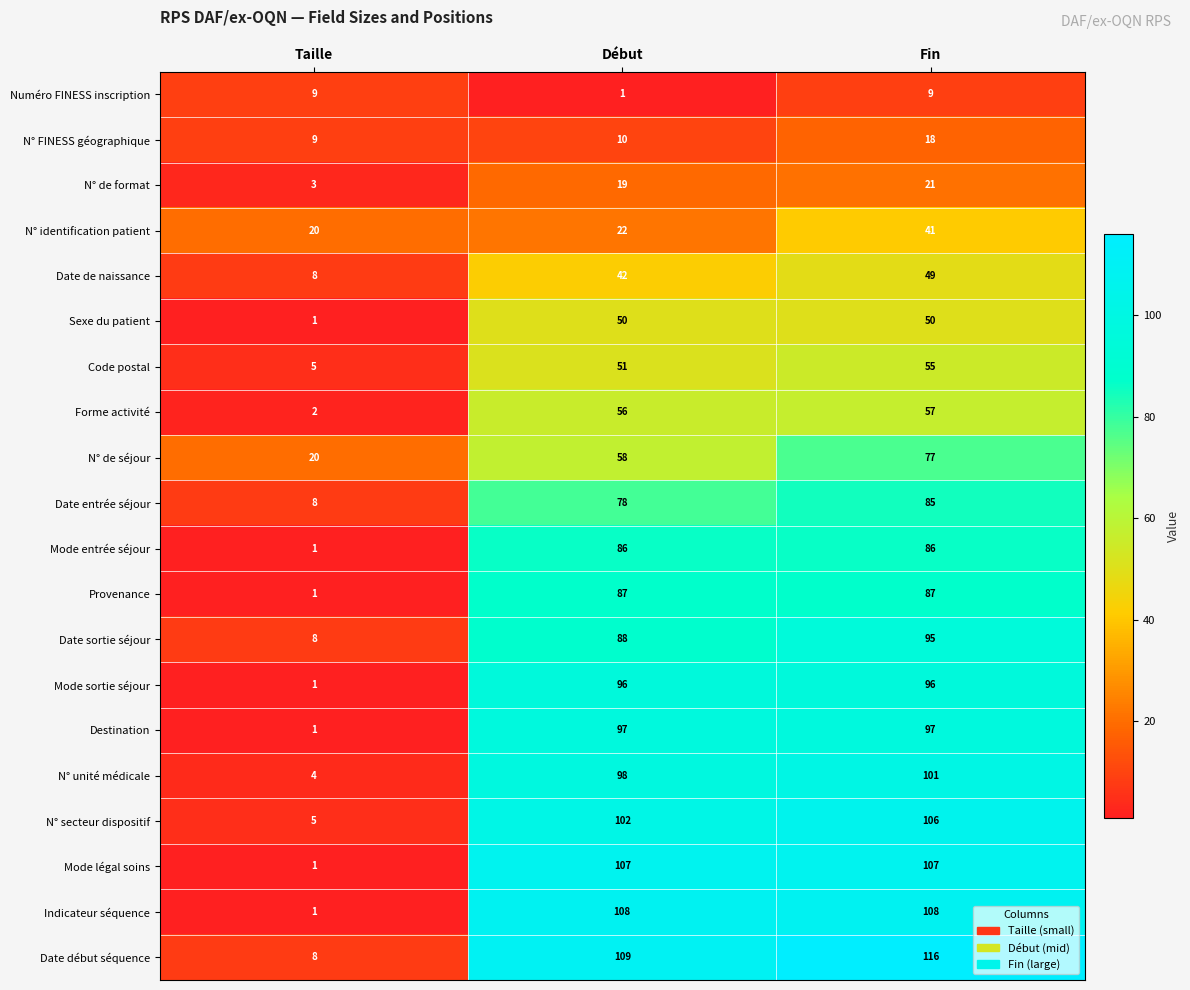

Where is Code postal nearest to the value 30?

Début